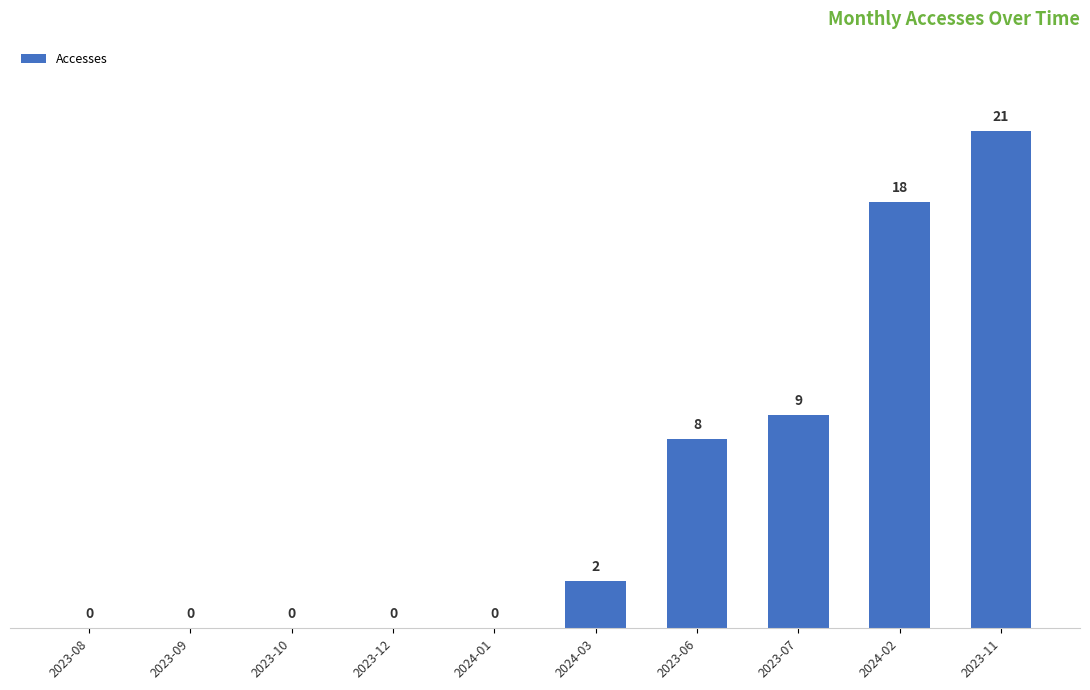

Reading left to right, extract all data points from this chart.

0	0	0	0	0	2	8	9	18	21